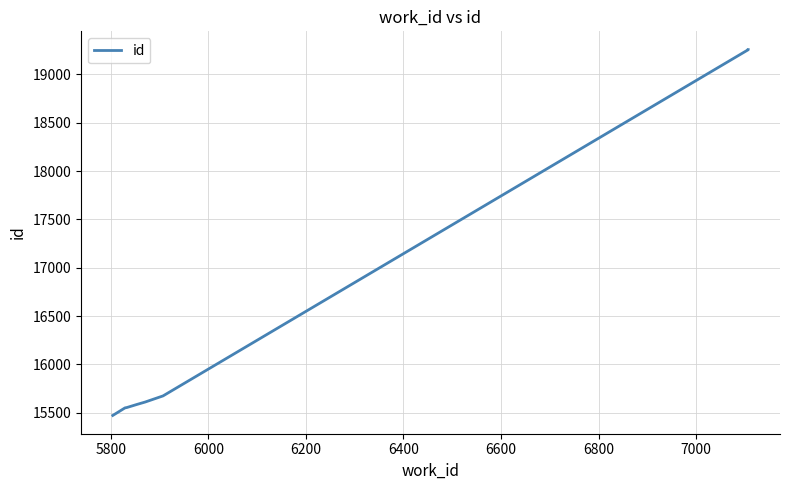

What is the value of the 3rd point from the left?

15551